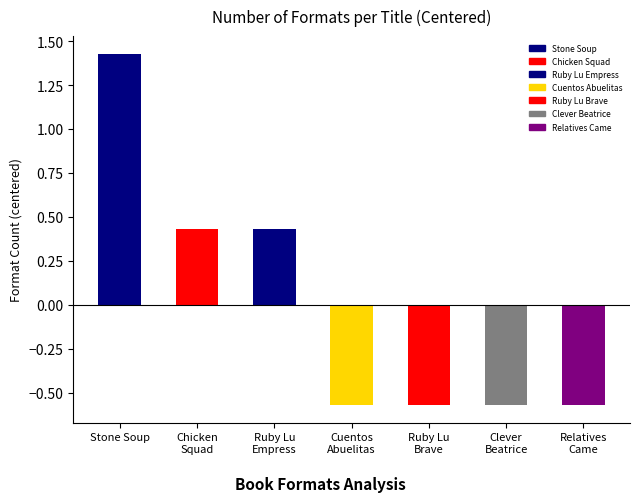

Which label corresponds to the largest value in the chart?

Stone Soup